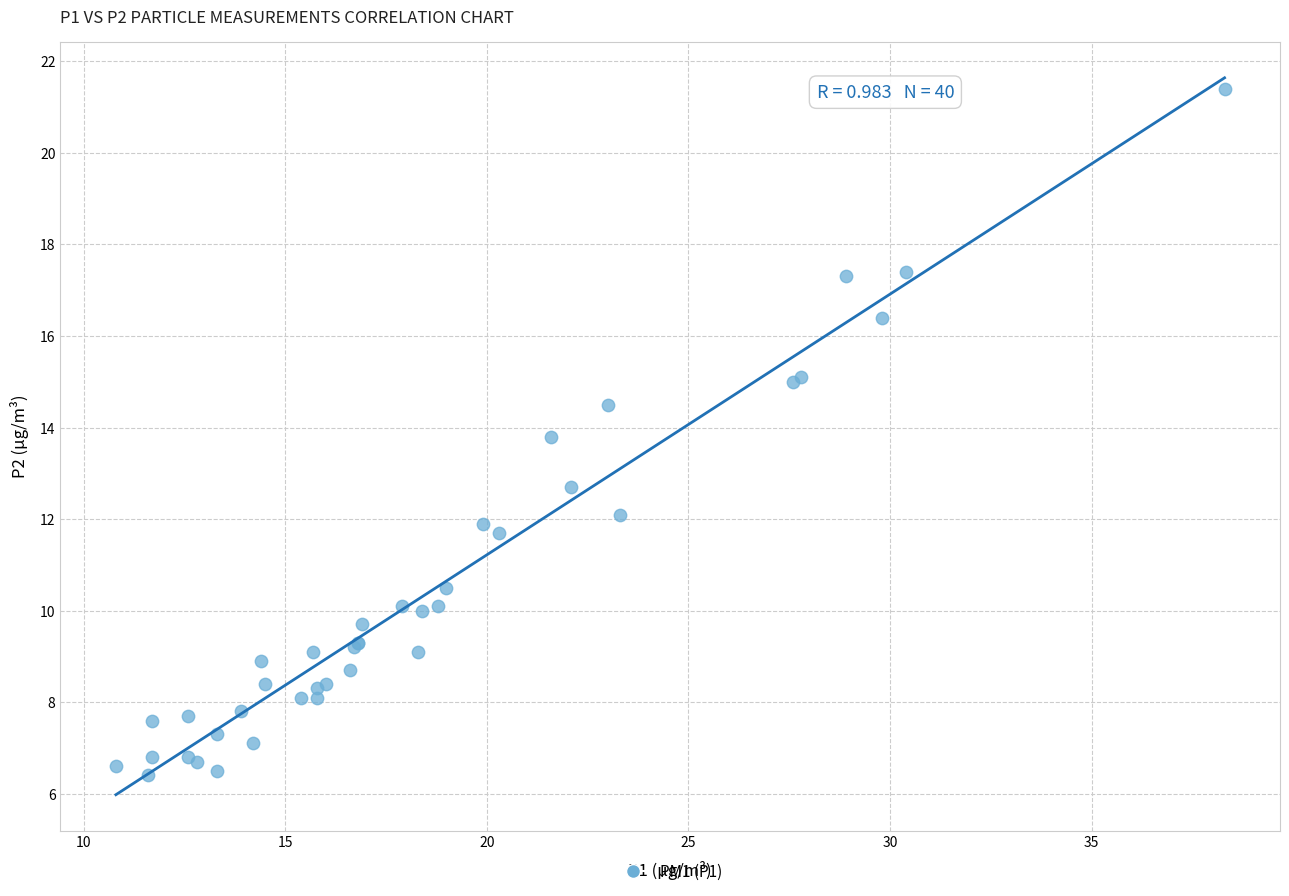

What Y value in the scatter plot is closest to 13?

12.7